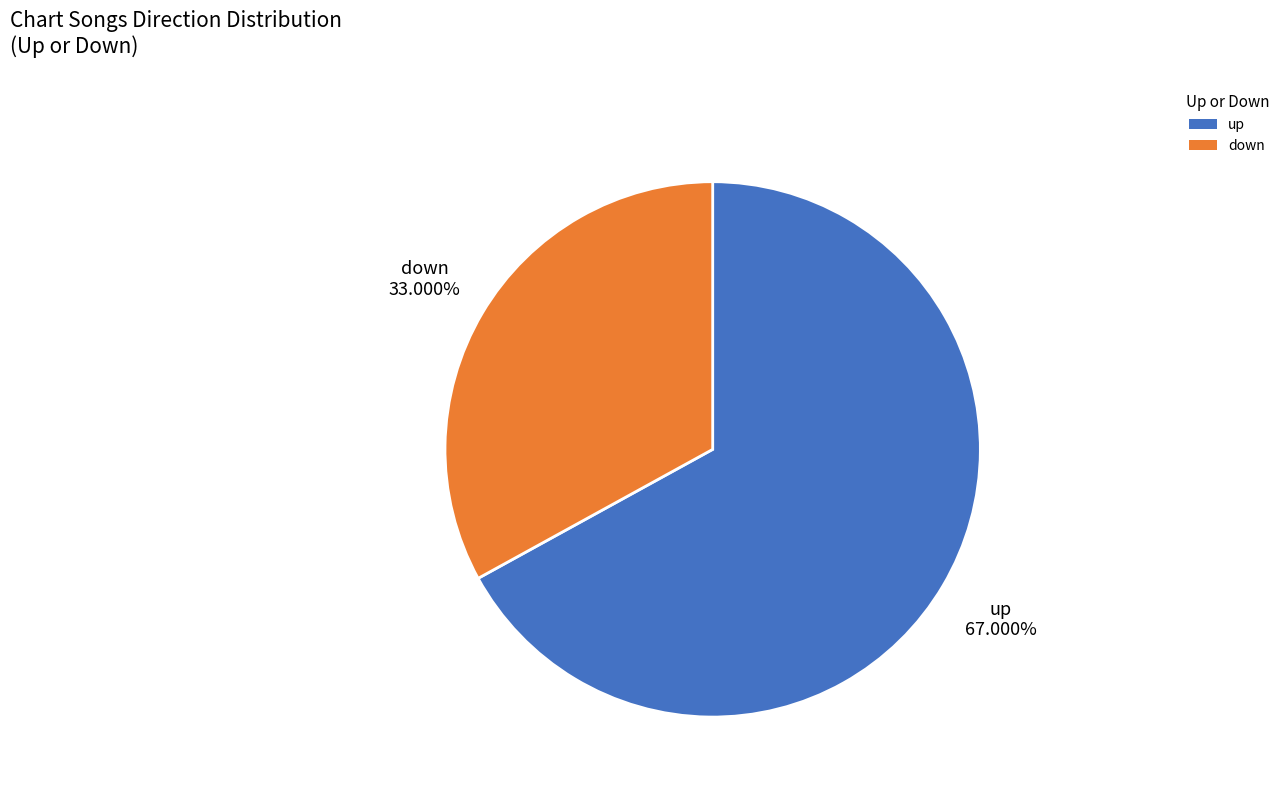

Is it true that up is 67% of the pie?

True